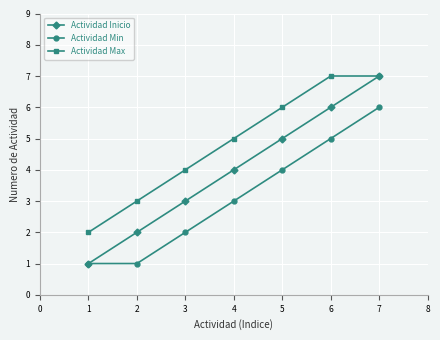

What is the average value of the Actividad Inicio series?

4